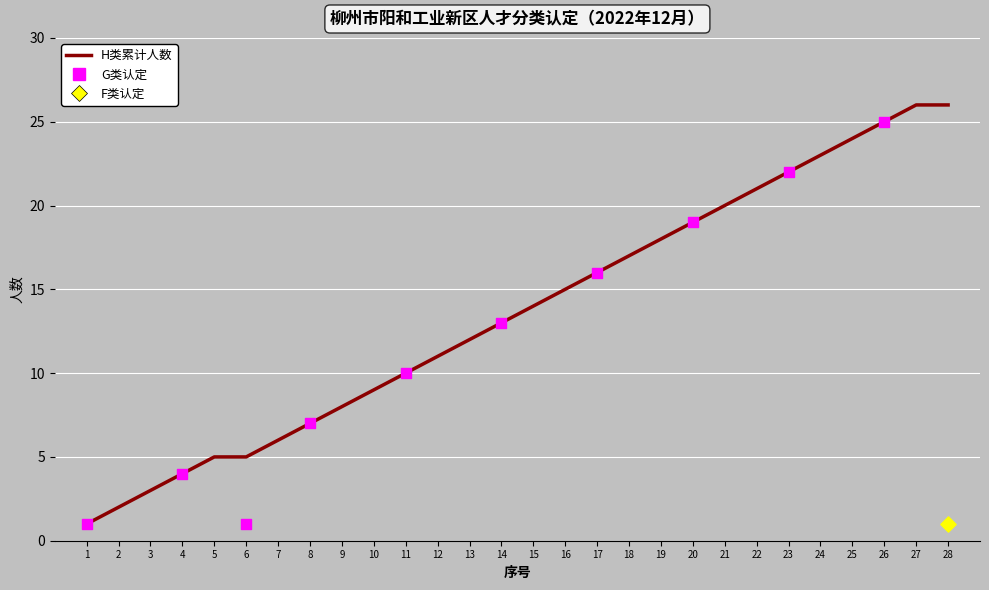

What is the change in value from 13 to 15?

+2